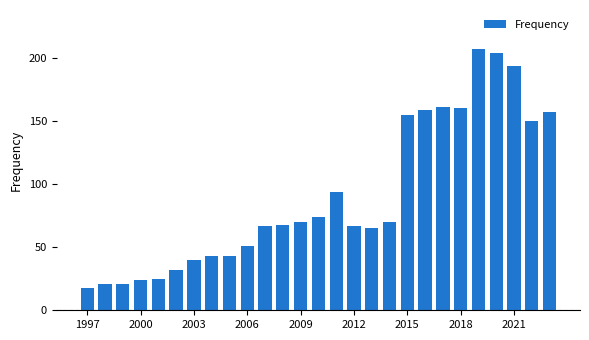

Reading left to right, list all the values displayed in this chart.

18	21	21	24	25	32	40	43	43	51	67	68	70	74	94	67	65	70	155	159	161	160	207	204	194	150	157